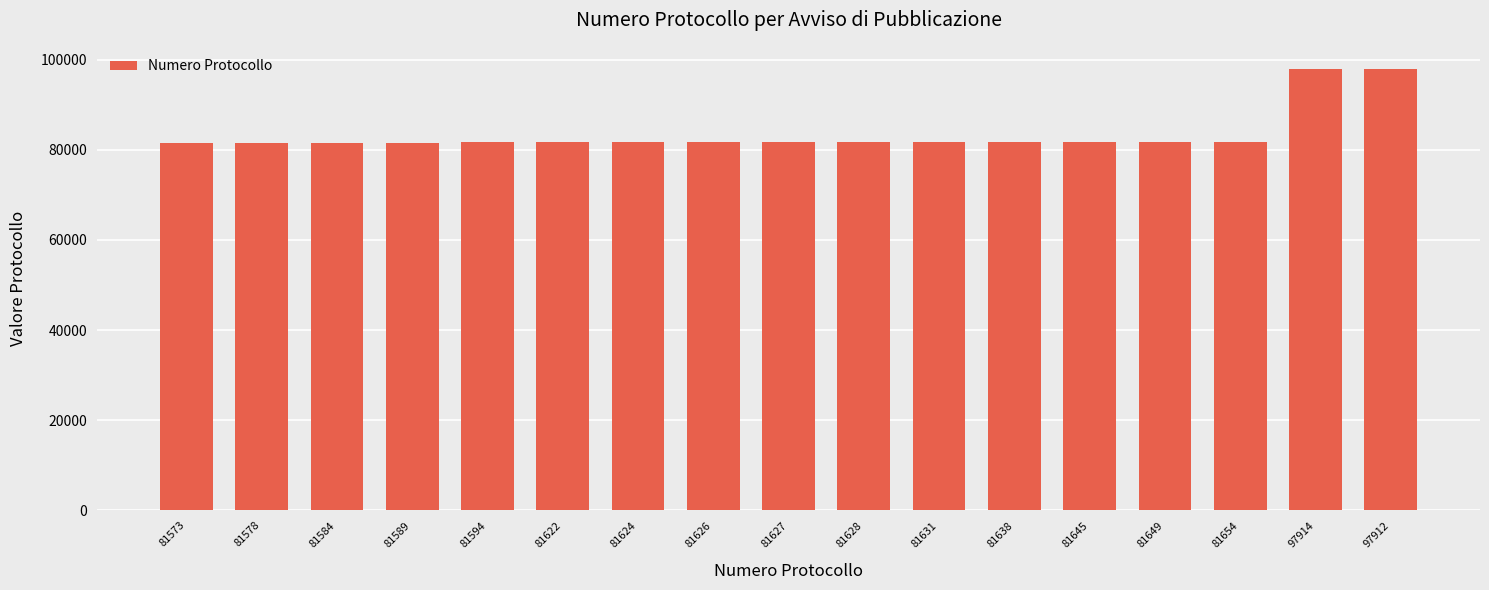

What is the sum of all values?

1420088